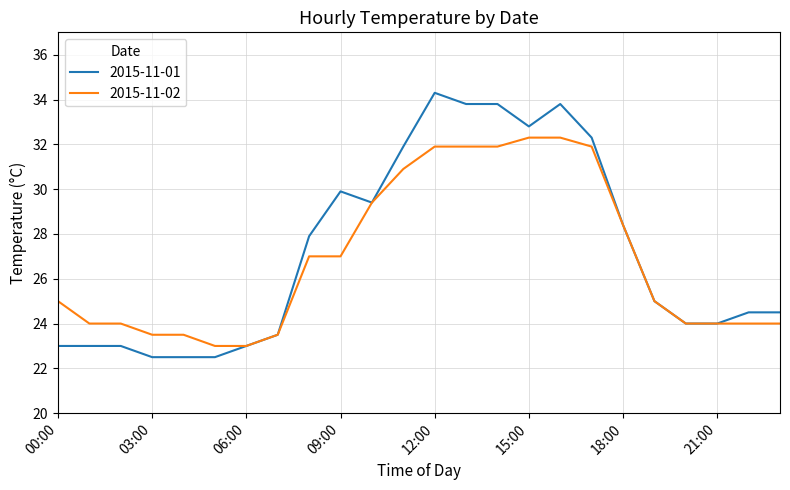

Which series has the widest spread of values?

2015-11-01